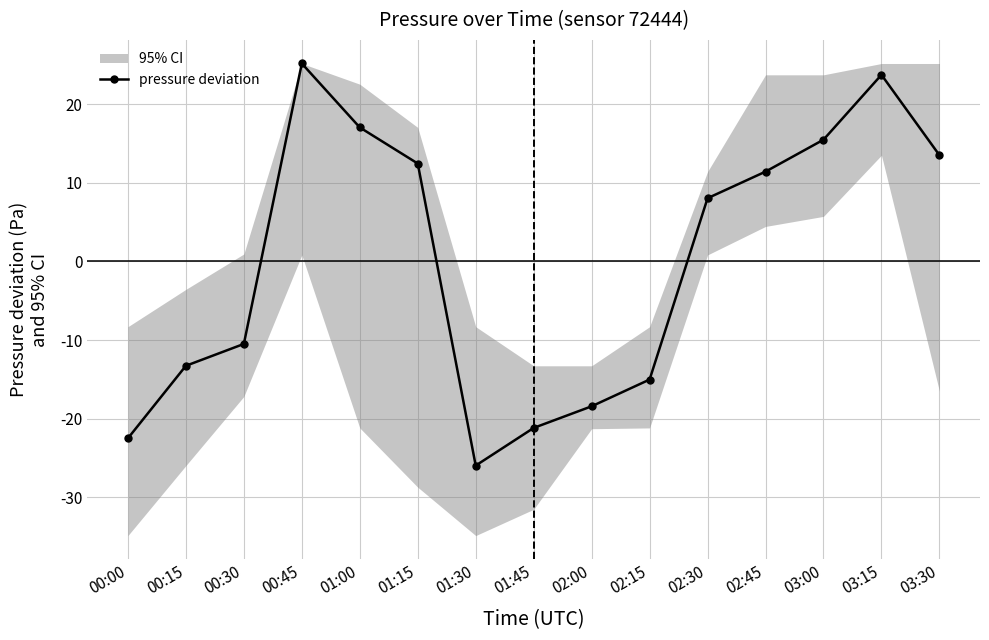

Rank the categories by value from lowest to highest.

01:30, 00:00, 01:45, 02:00, 02:15, 00:15, 00:30, 02:30, 02:45, 01:15, 03:30, 03:00, 01:00, 03:15, 00:45